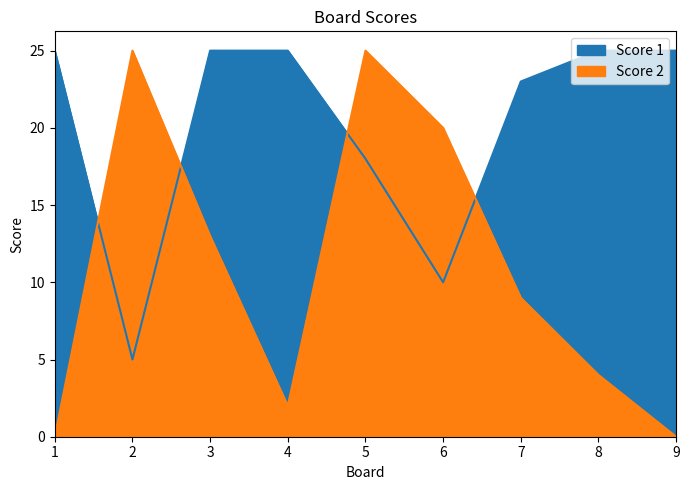

Rank the categories by Score 2 value from highest to lowest.

2, 5, 6, 3, 7, 8, 4, 1, 9